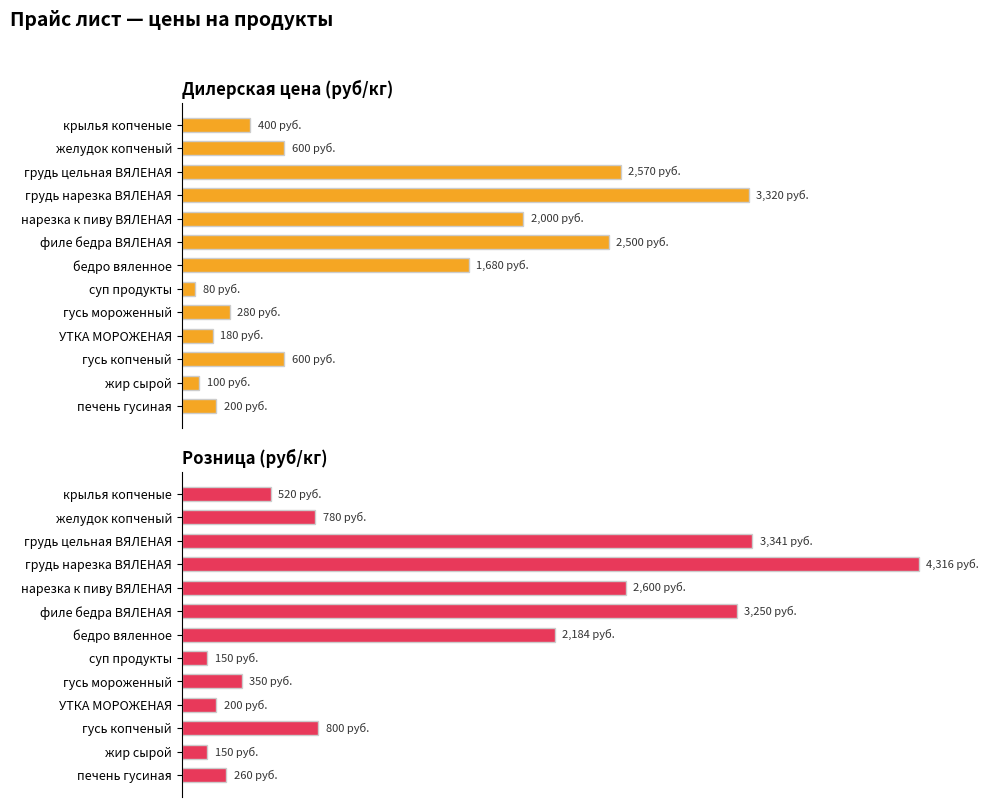

What is the value of the дилерская цена кг bar at the 13th from the left?

200